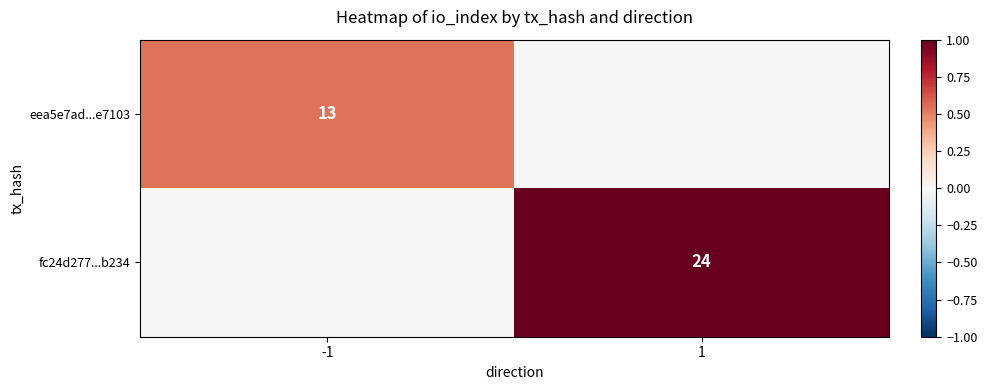

The fc24d277...b234 series shows 24 at 1. True or false?

True